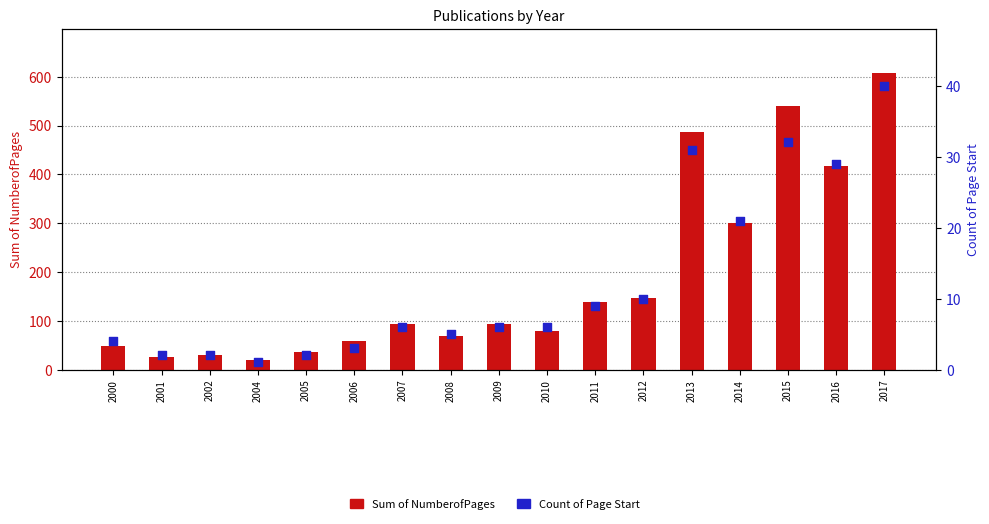

What are all the series names shown in the legend?

Sum of NumberofPages, Count of Page Start